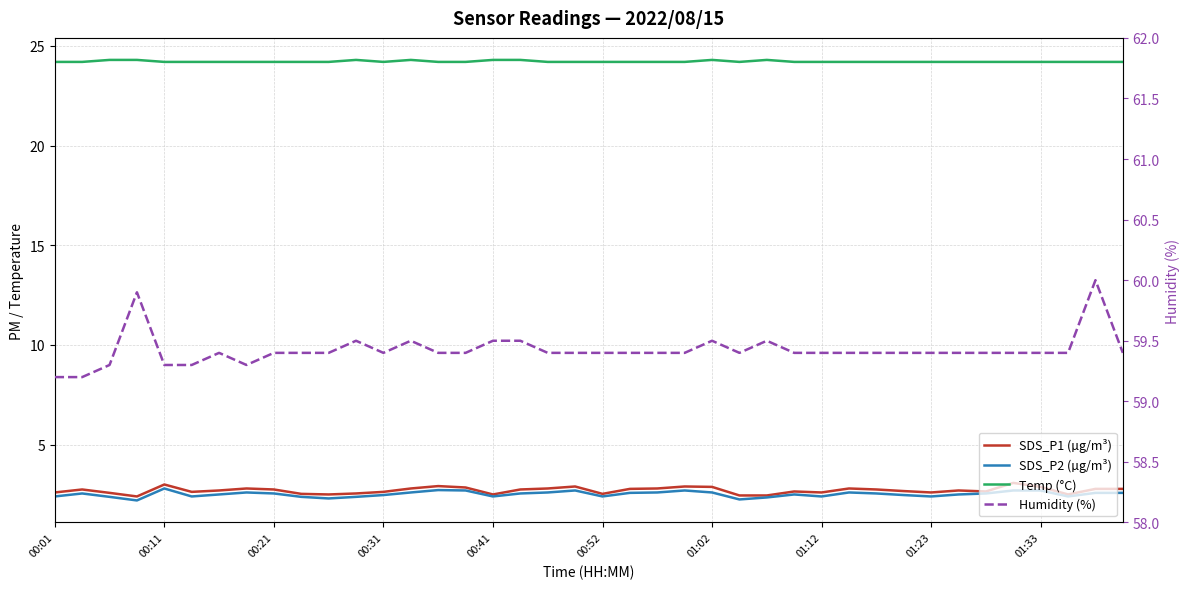

True or false: SDS_P1 (µg/m³) has more than 2 interior local peaks.

True